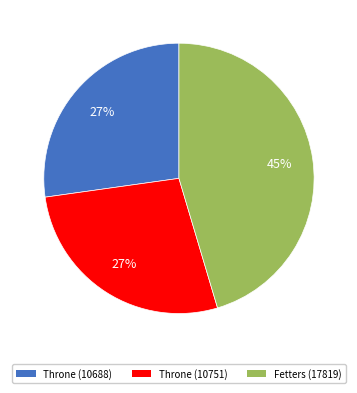

Is it true that Throne (10688) is 27% of the pie?

True